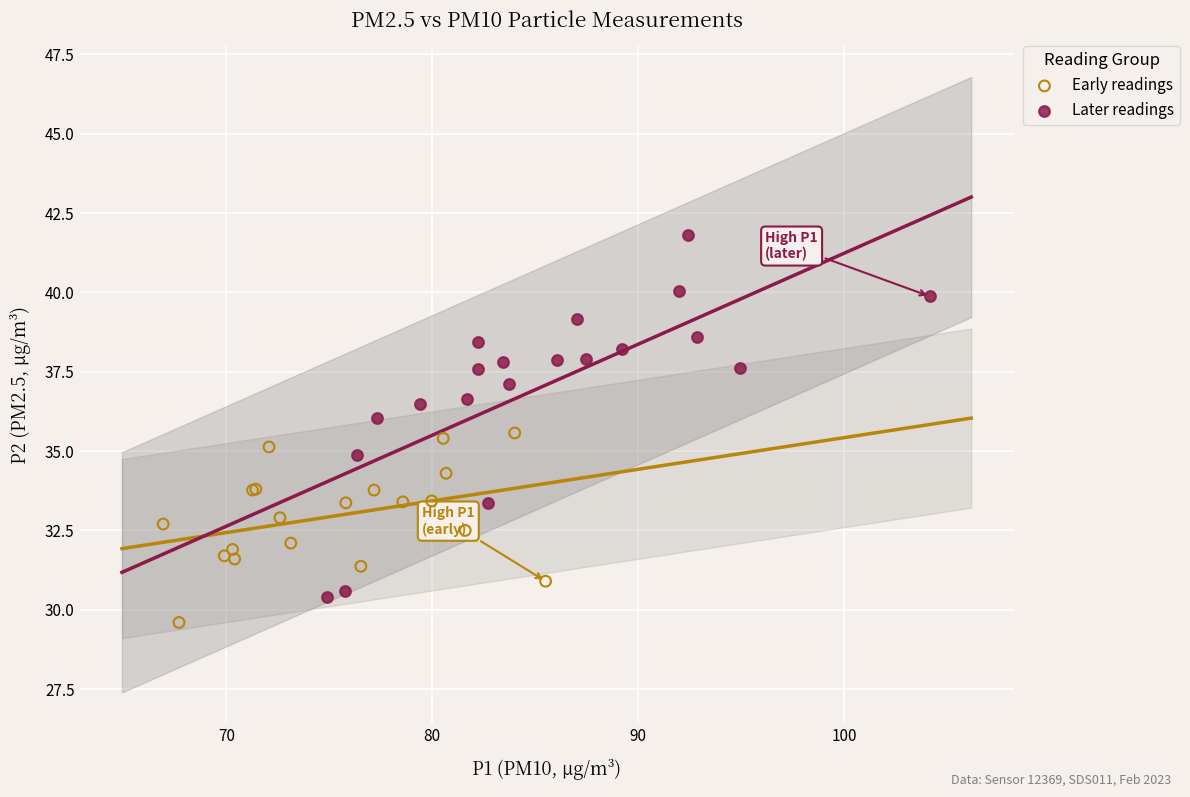

Which series contains the highest Y value?

Later readings